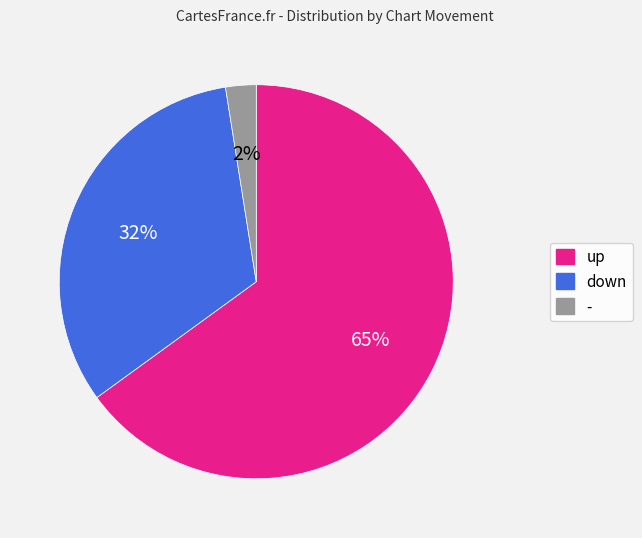

Combined, do - and up account for over 50%?

Yes